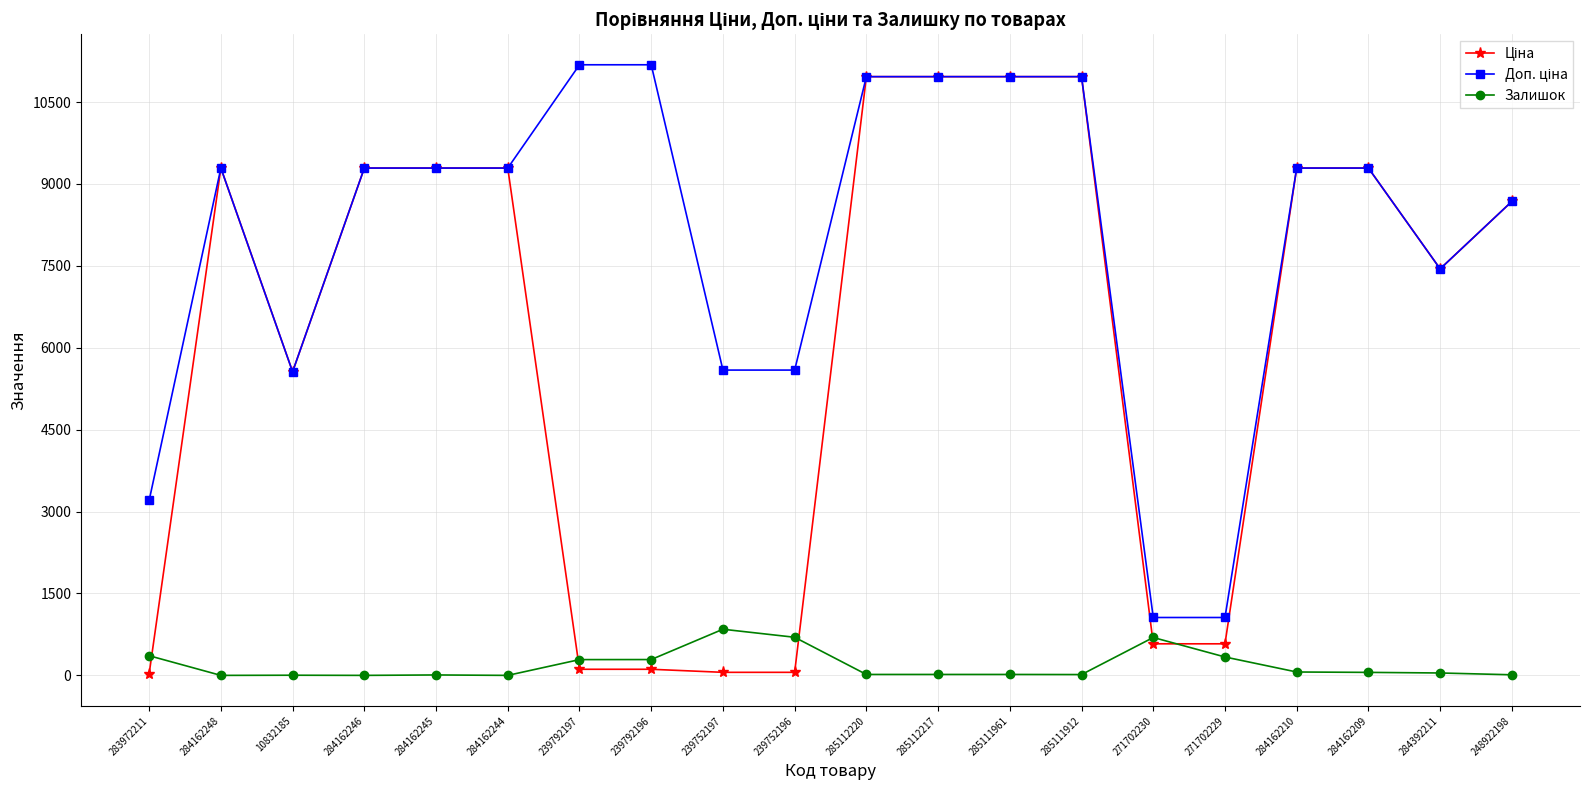

At how many categories does at least one series exceed 10836?

6